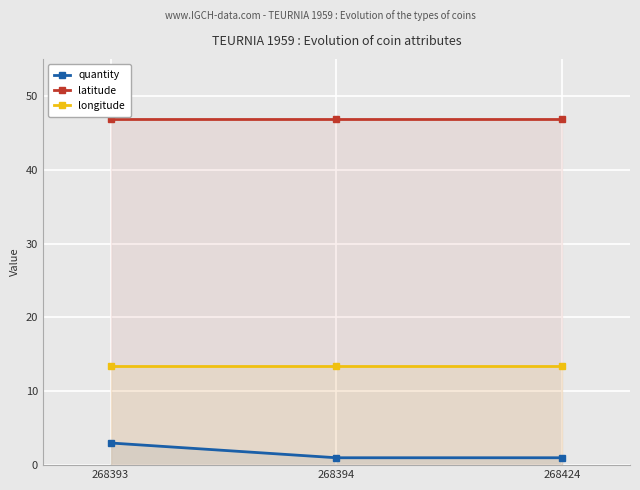

At 268424, list the series in order from largest to smallest.

latitude, longitude, quantity